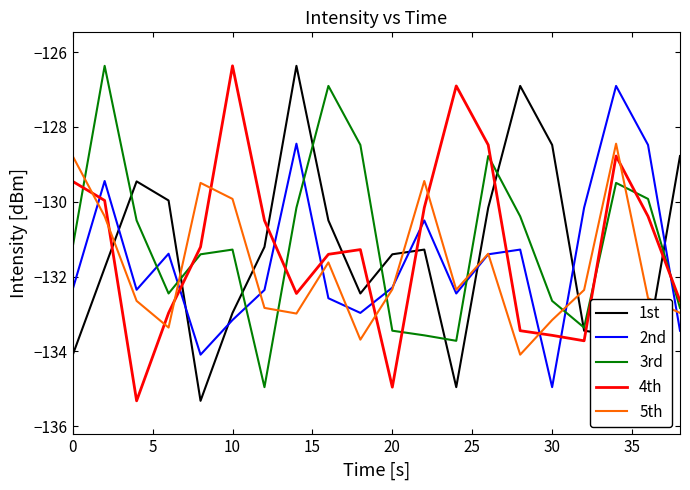

What is the greatest value displayed?

-126.4